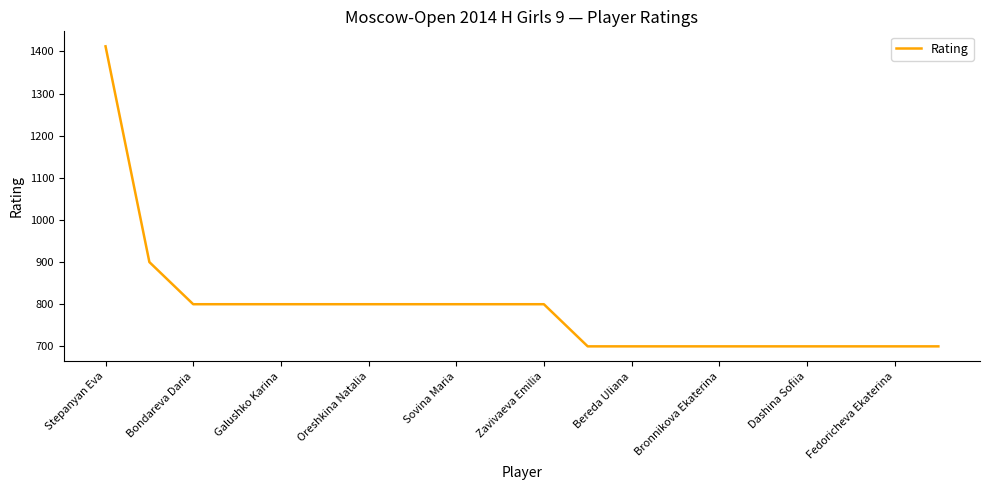

What is the smallest value displayed?

700